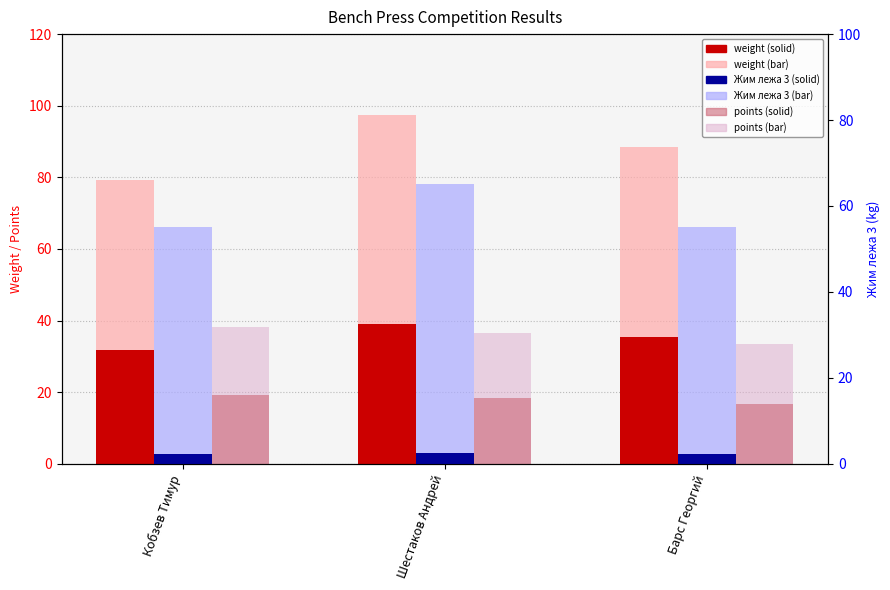

Reading right to left, extract all data points from this chart.

weight: 88.6	97.3	79.2
weight (solid): 35.4	38.9	31.7
points: 33.5	36.5	38.2
points (solid): 16.8	18.2	19.1
Жим лежа строгий 3: 55.0	65.0	55.0
Жим лежа строгий 3 (solid): 2.2	2.6	2.2